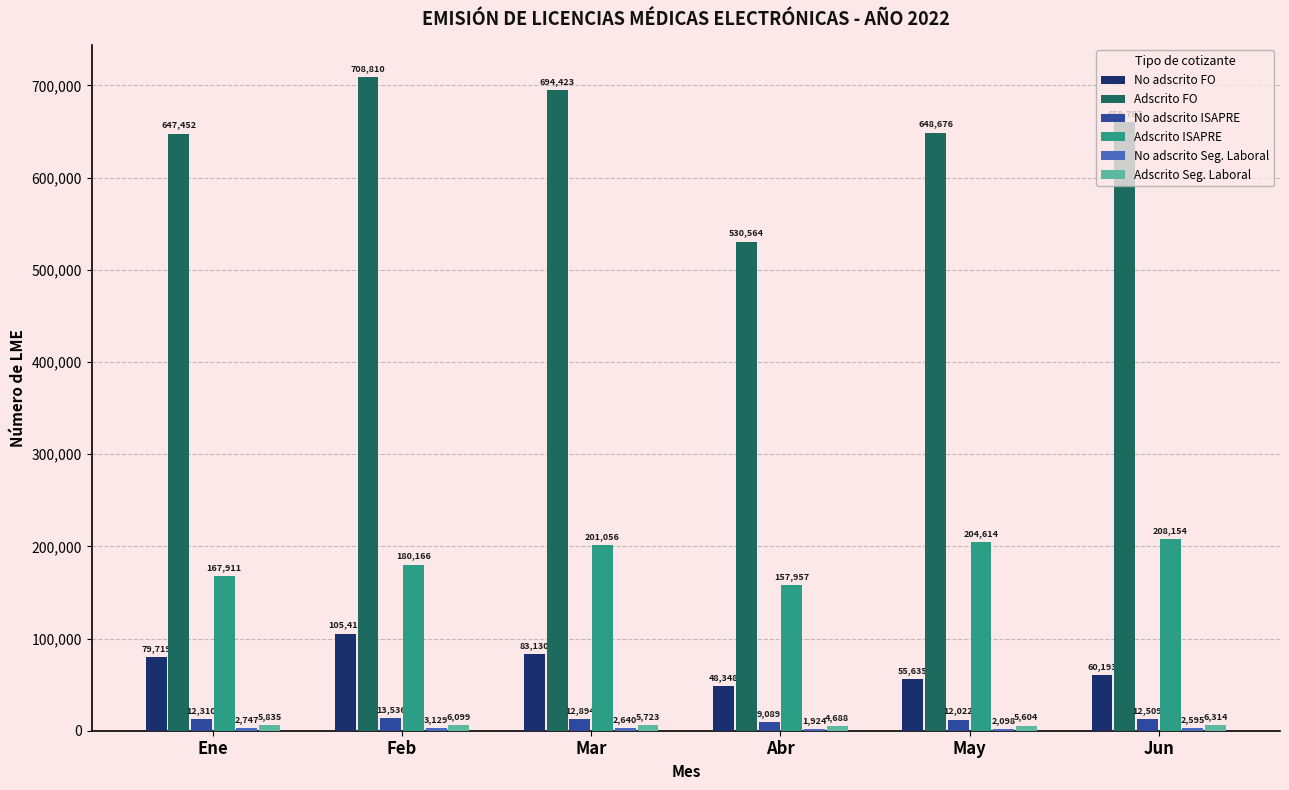

What is the sum of all Adscrito FO values?

3889712